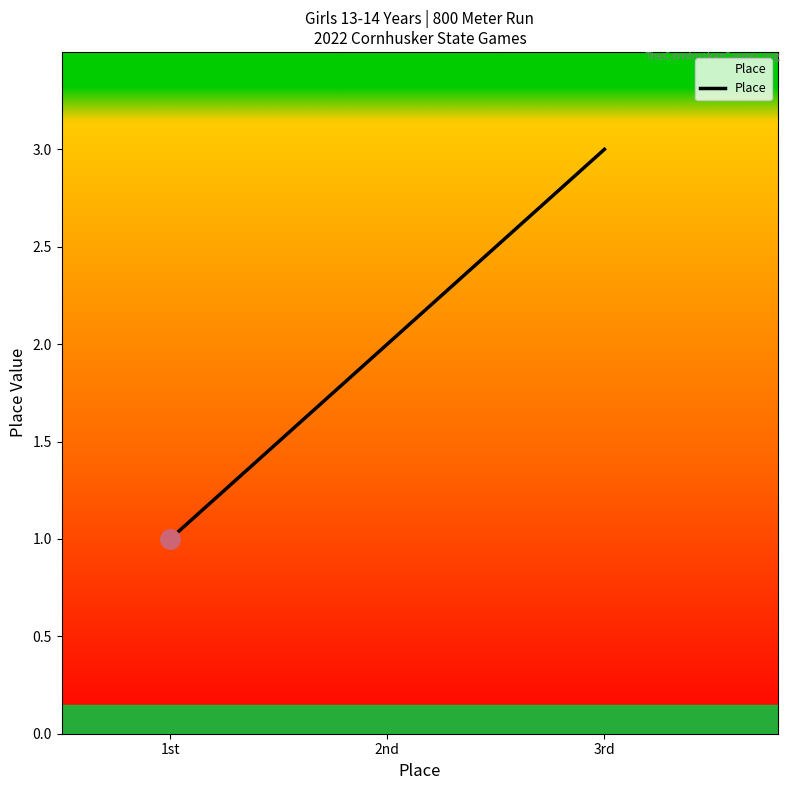

What is the approximate value at 1st?

1